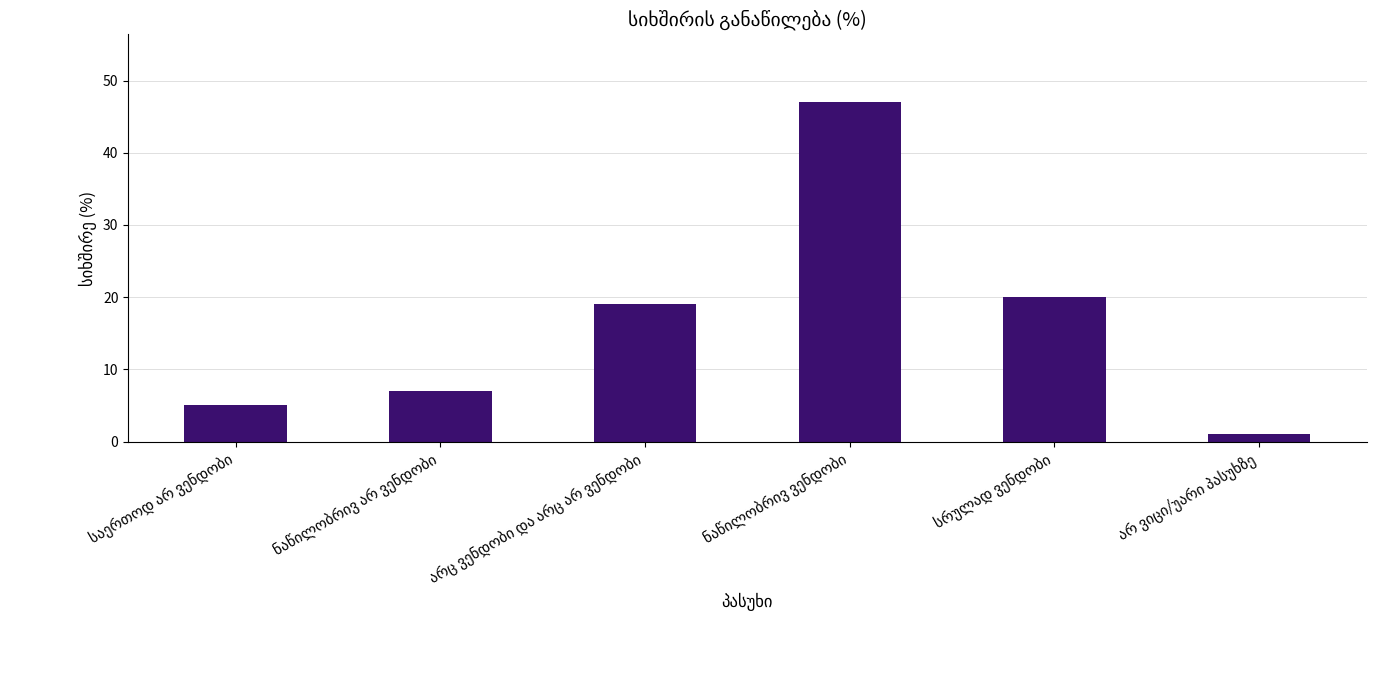

What is the value of the 4th bar from the left?

47